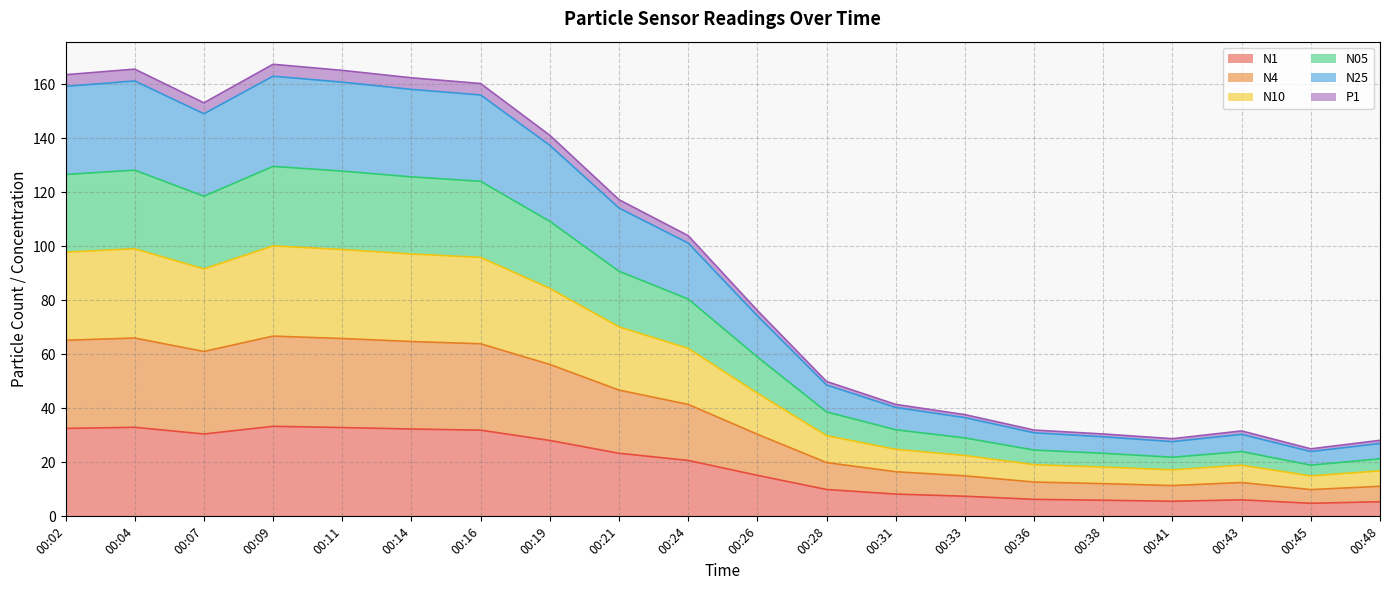

How many values in the N05 series exceed 80?

10